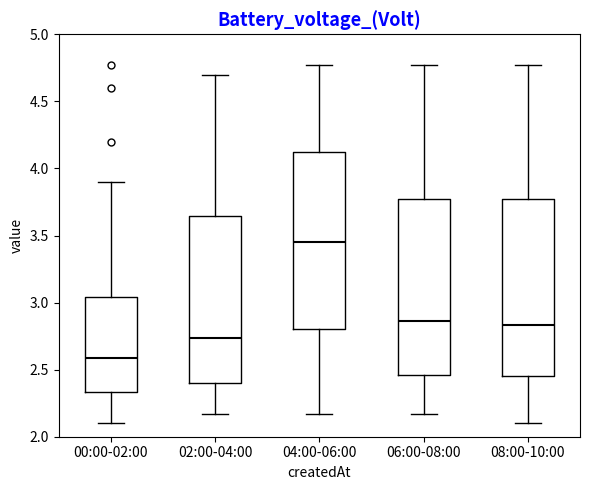

Where does the lower whisker of the box for 08:00-10:00 end on the y-axis? The values are not printed on the chart, so give them approximately, as read against the axis.

2.10